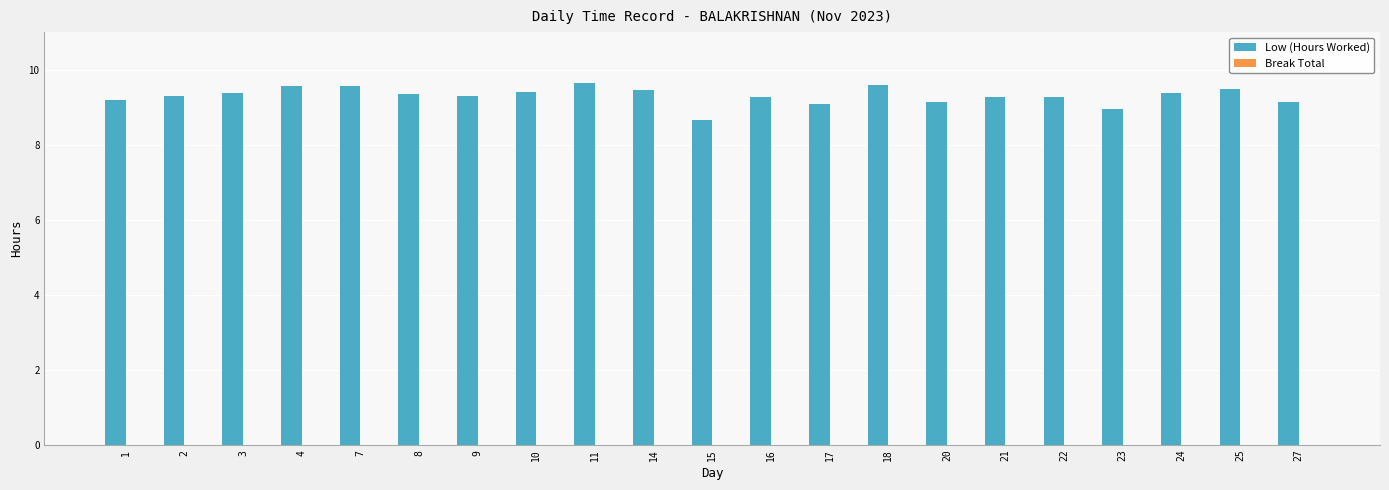

What is the approximate value at 3?

9.4